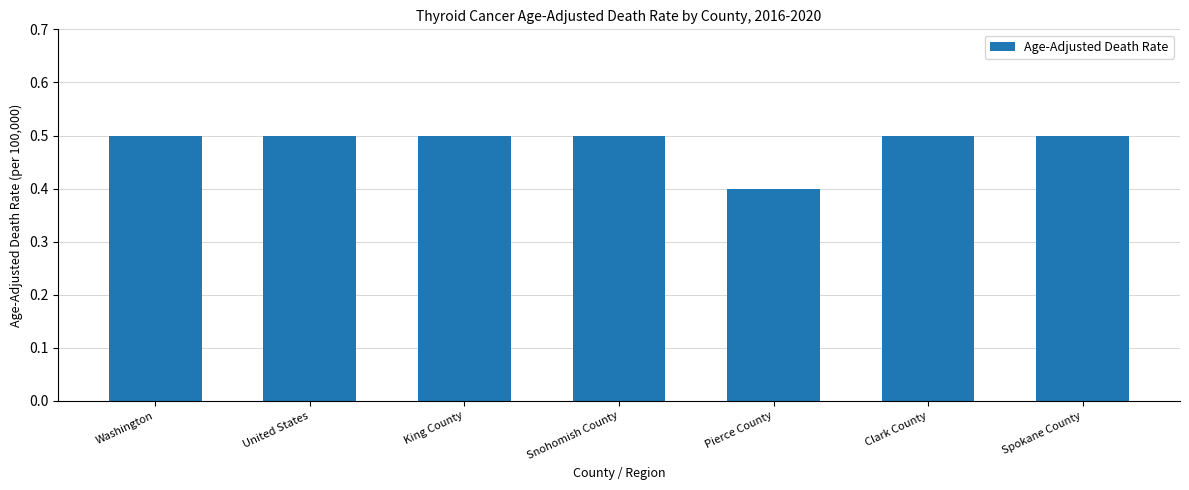

The value at Snohomish County is 0.1. True or false?

False